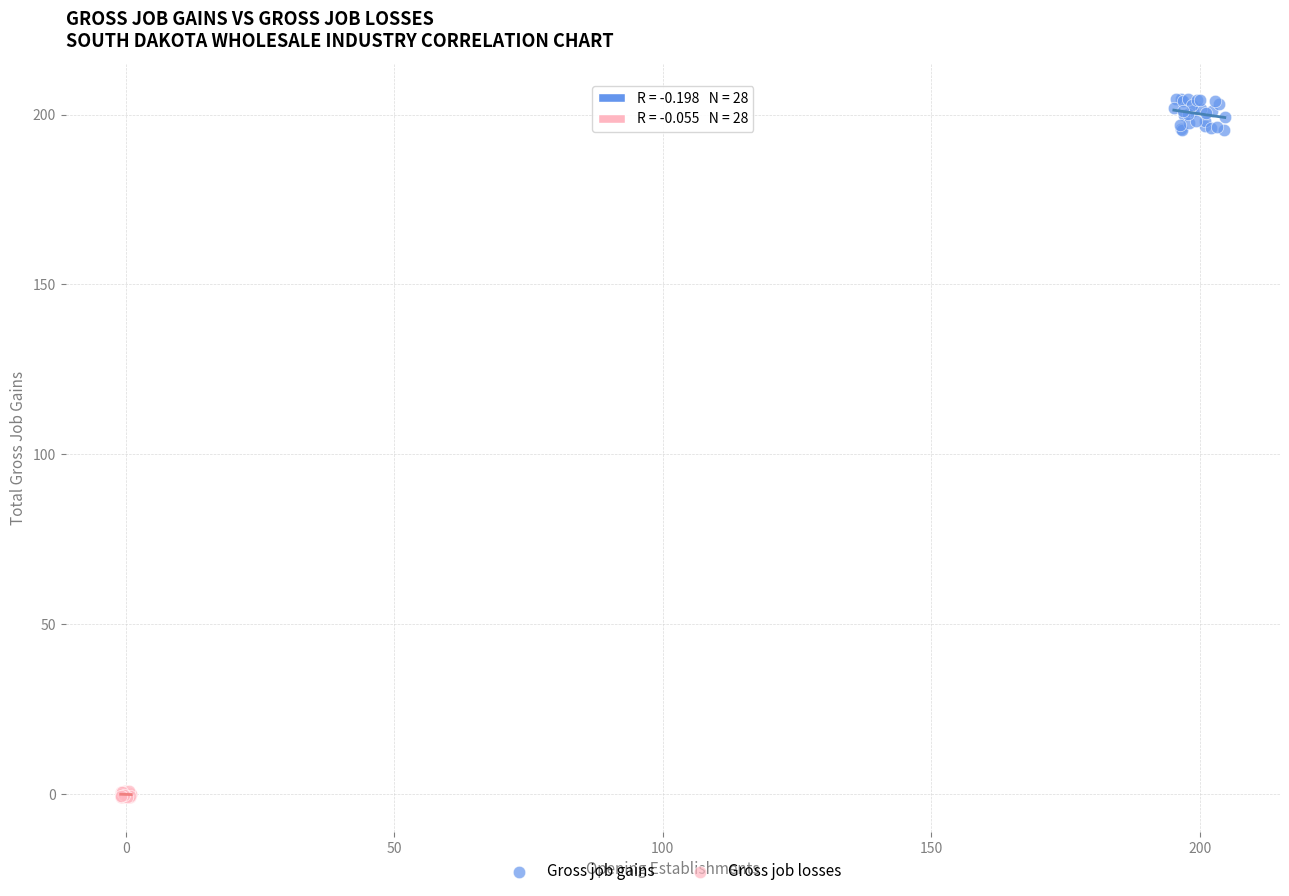

Which series has the largest Y range (max minus min)?

Gross job gains